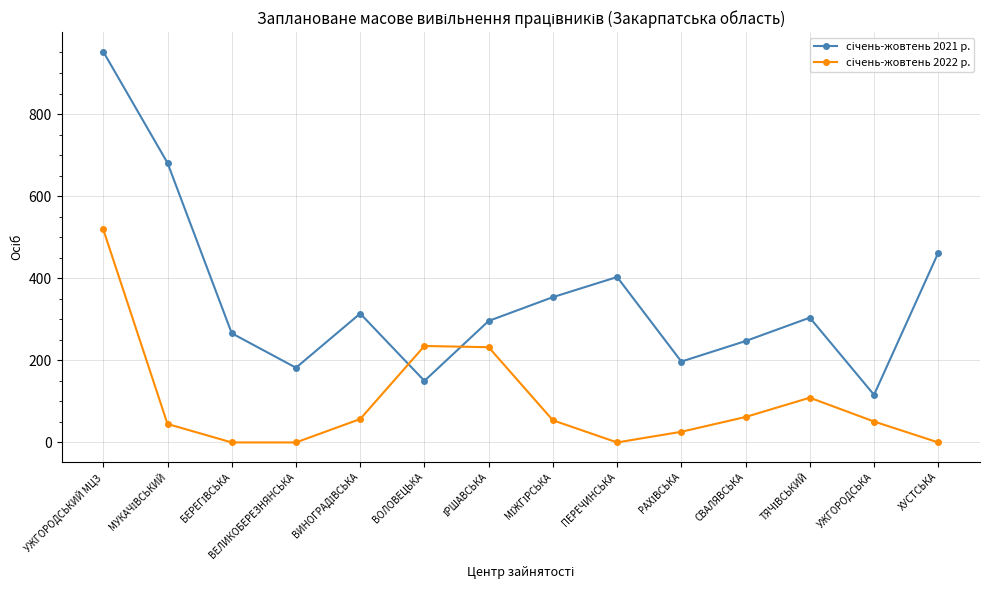

At which category does the chart reach its peak across all series?

УЖГОРОДСЬКИЙ МЦЗ